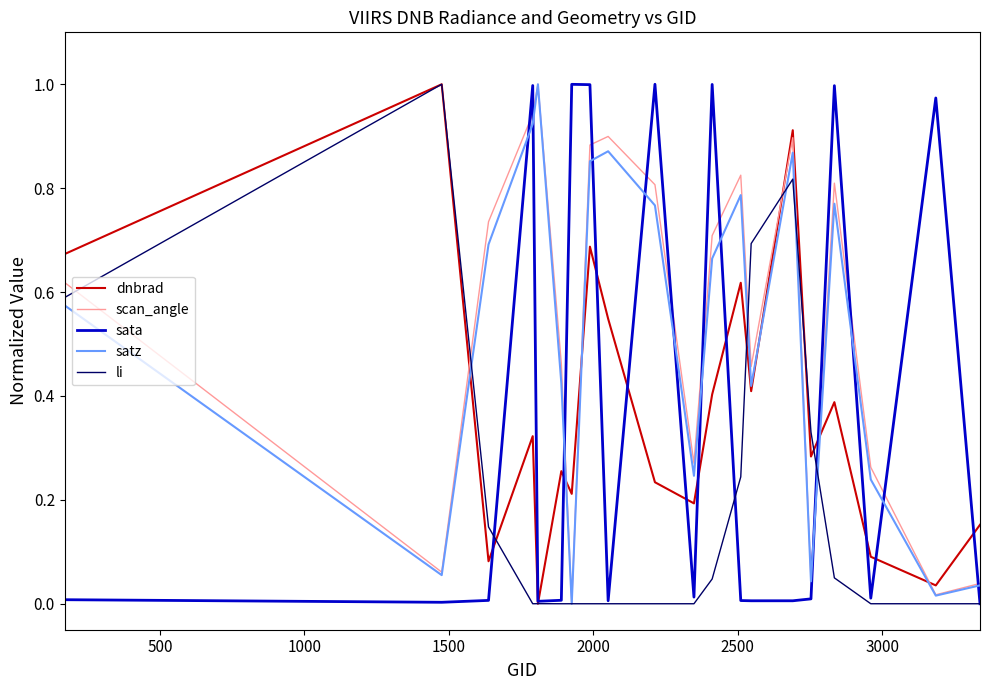

Does the chart have visible grid lines?

No